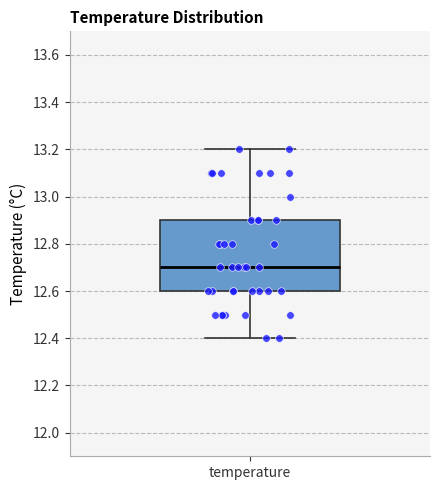

Where is the lower edge of the box for temperature on the y-axis? The values are not printed on the chart, so give them approximately, as read against the axis.

12.6